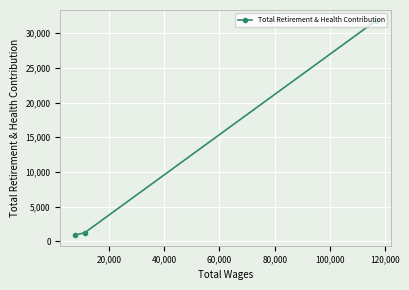

What is the difference between the maximum and minimum values?

30911